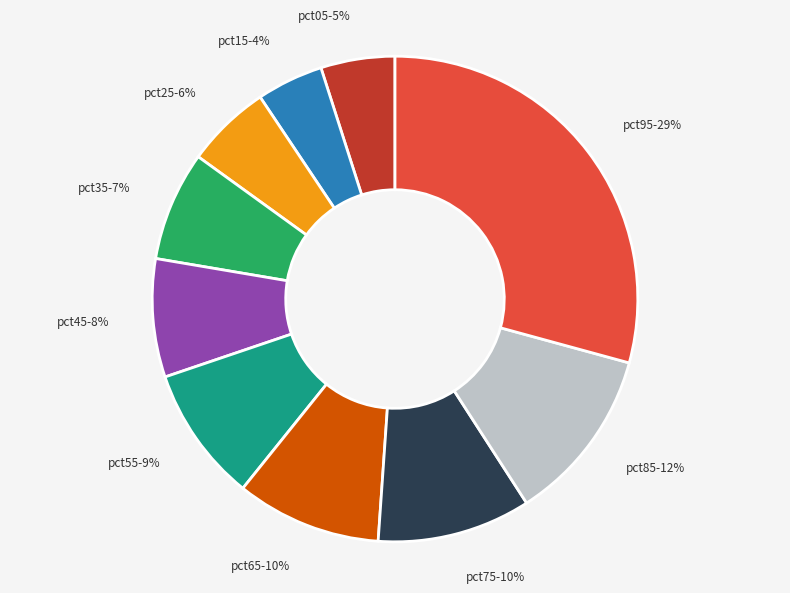

Do pct85 and pct45 together represent more than half of the pie?

No